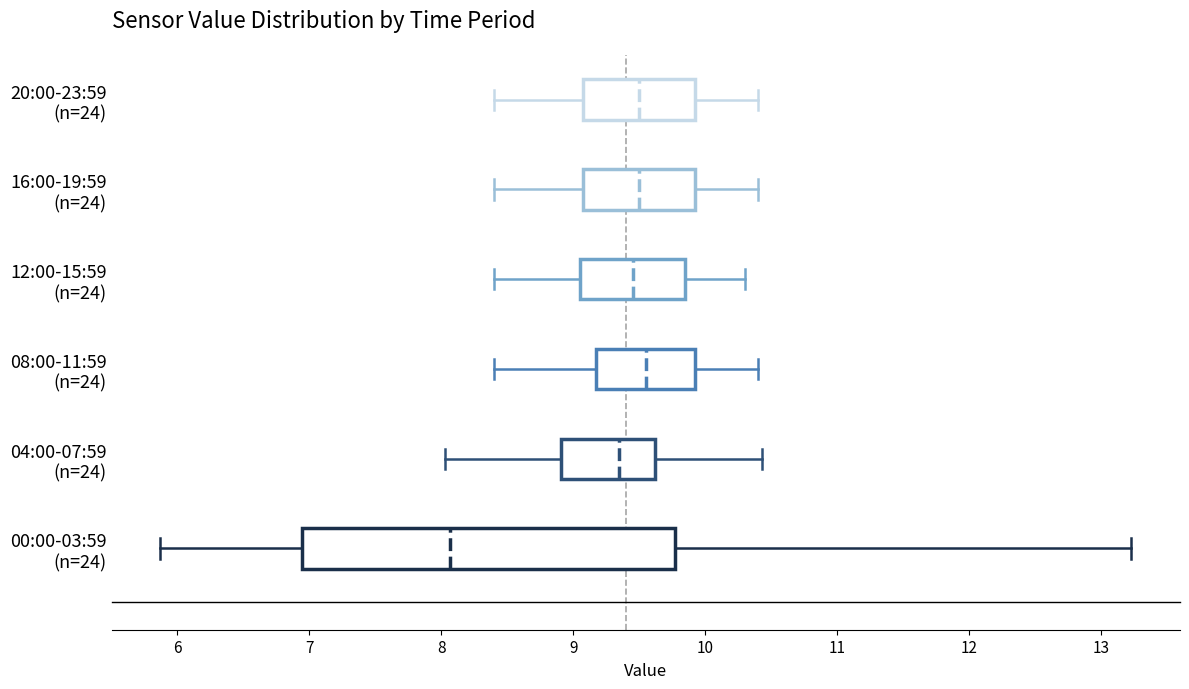

Which box is the widest, from its left edge to its right edge?

00:00-03:59 (n=24)